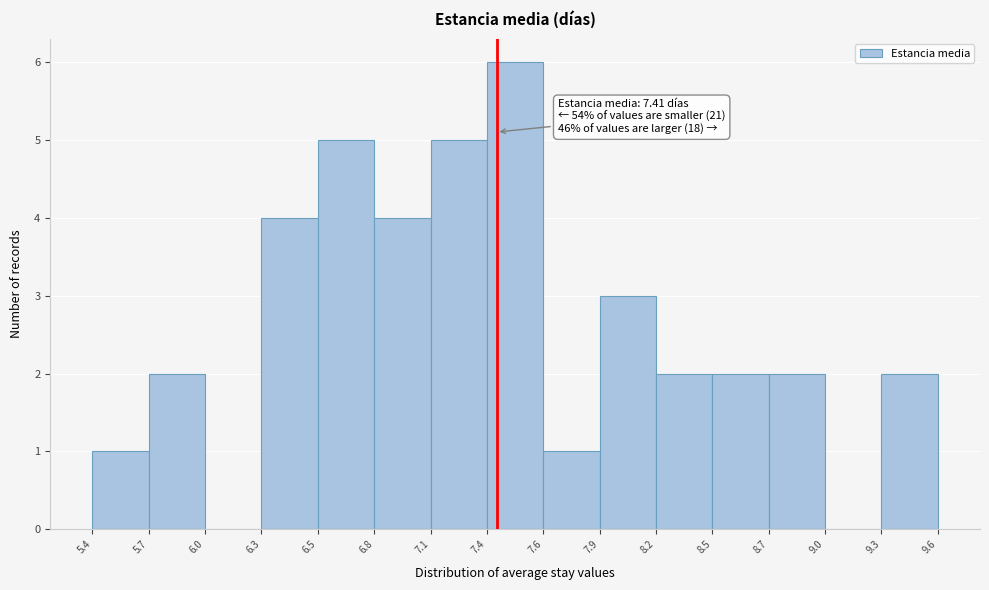

Which range on the x-axis has the tallest bar?

7.4 to 7.6